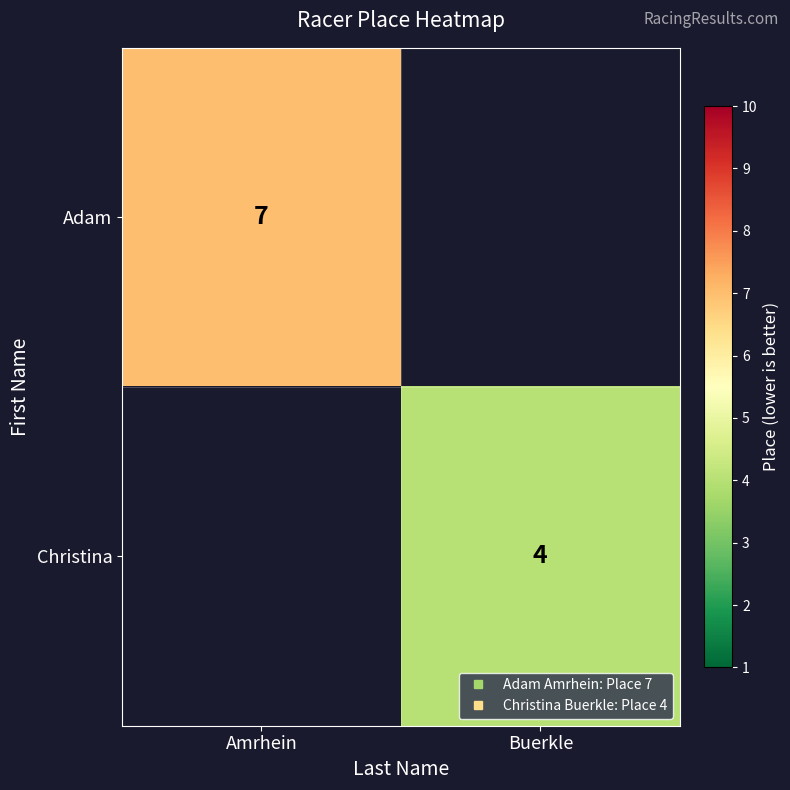

The Christina series shows 2.6 at Buerkle. True or false?

False